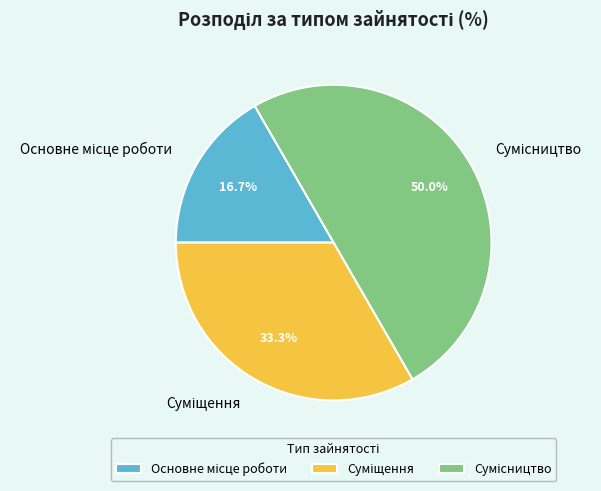

To the nearest percent, what is the difference between the largest and smallest slice percentages?

33%